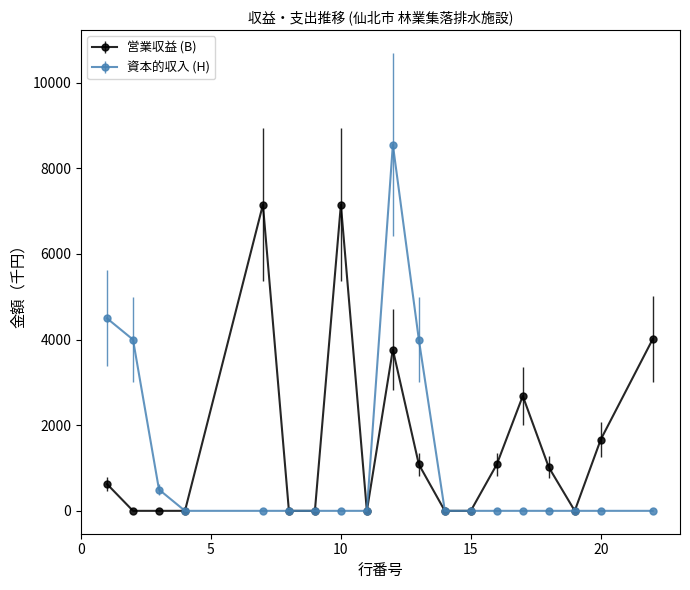

How many lines are shown in the chart?

2